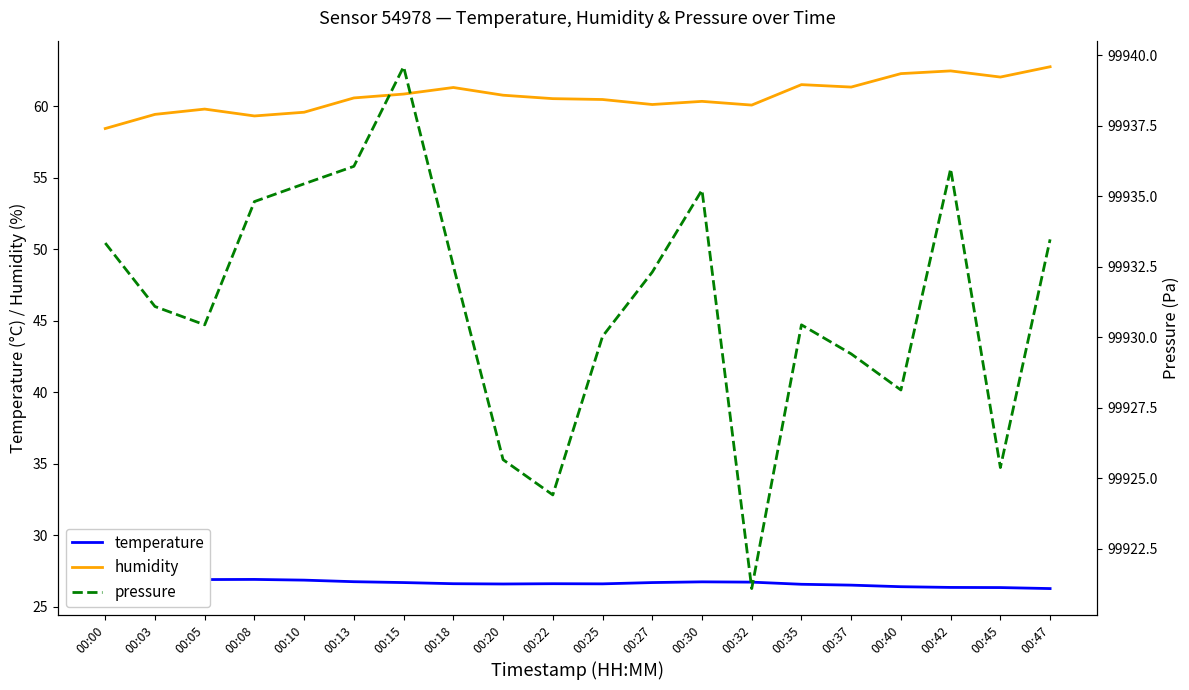

Rank the series by their maximum value, from lowest to highest.

temperature, humidity, pressure